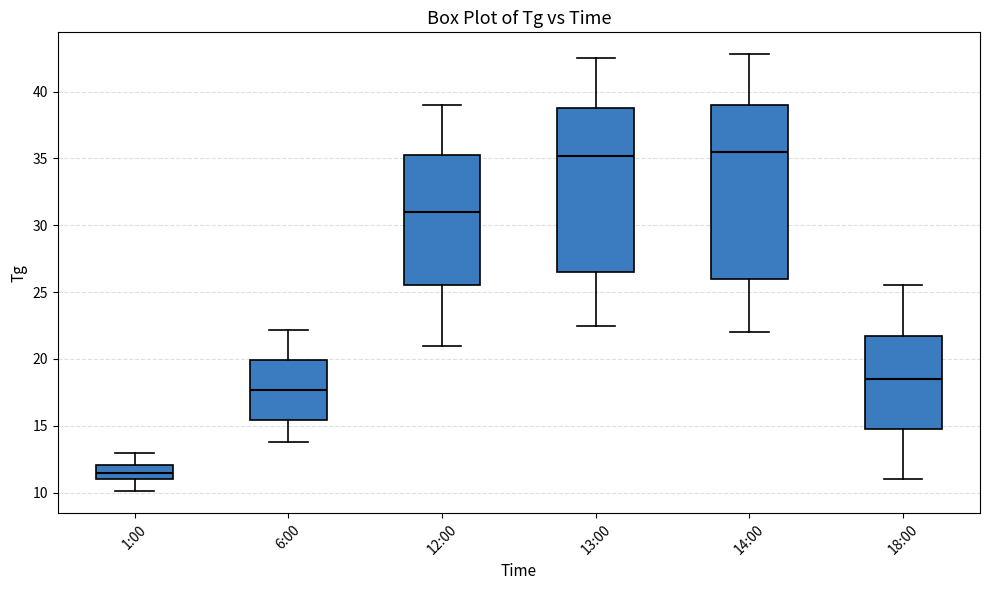

Reading left to right, transcribe this box plot: for each box, give where its median line is, the range the box spans, and where its two whiskers end, as read against the y-axis. The values are not printed on the chart, so give them approximately, as read against the axis.

1:00: median 11.5, box 11.0 to 12.0, whiskers 10.0 to 13.0
6:00: median 17.5, box 15.5 to 20.0, whiskers 14.0 to 22.0
12:00: median 31.0, box 25.5 to 35.5, whiskers 21.0 to 39.0
13:00: median 35.0, box 26.5 to 39.0, whiskers 22.5 to 42.5
14:00: median 35.5, box 26.0 to 39.0, whiskers 22.0 to 43.0
18:00: median 18.5, box 15.0 to 22.0, whiskers 11.0 to 25.5